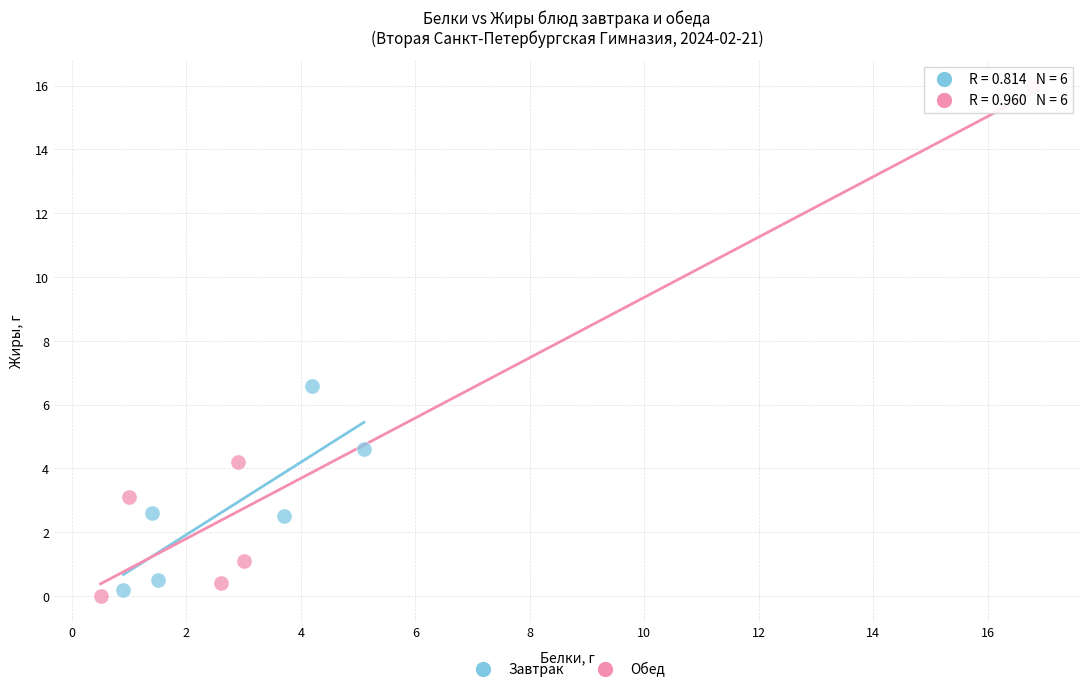

Which series reaches the minimum Y coordinate?

Обед